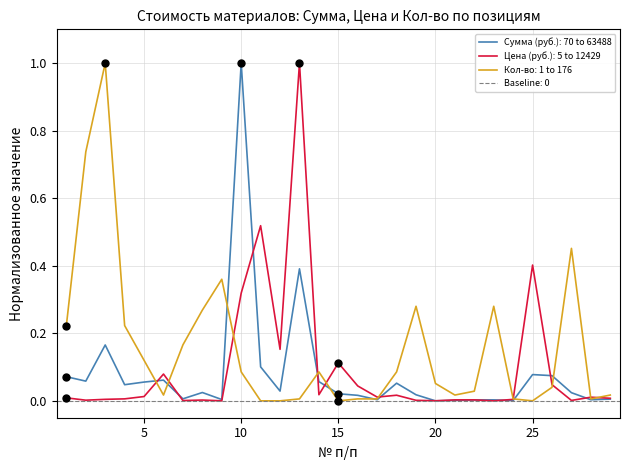

What is the difference between the second highest and second lowest values in the Сумма (руб.) series?

0.4